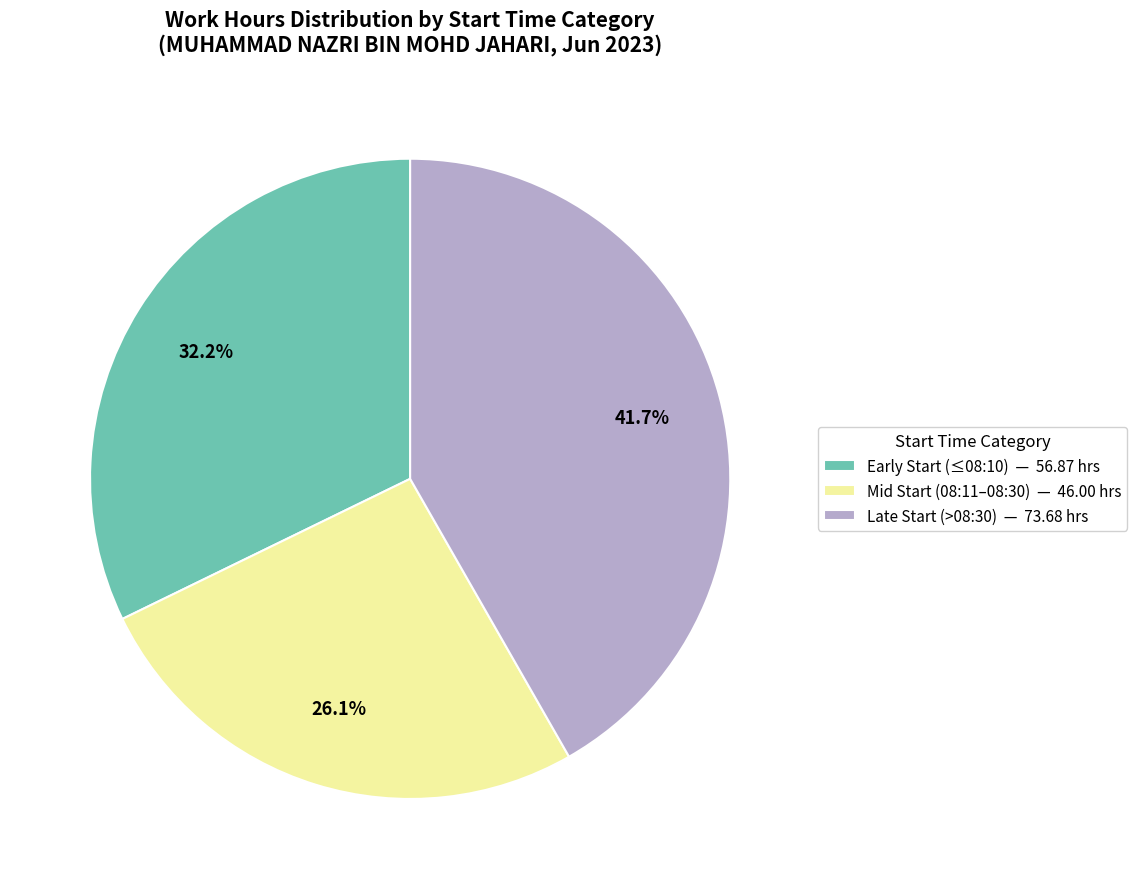

How many slices are in this pie chart?

3